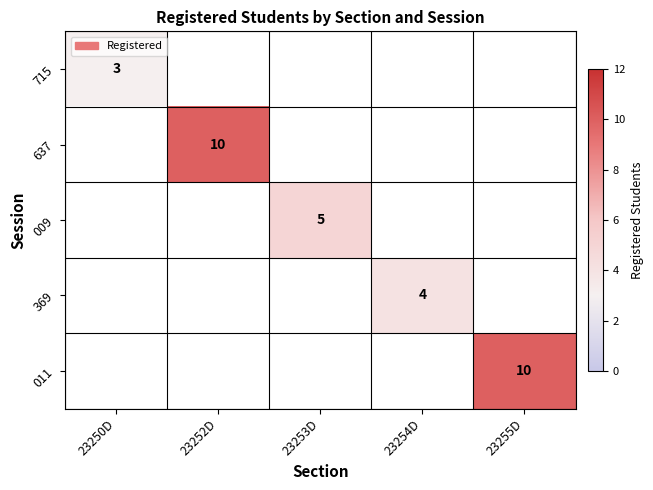

True or false: 637 has a value of 6 at 23252D.

False